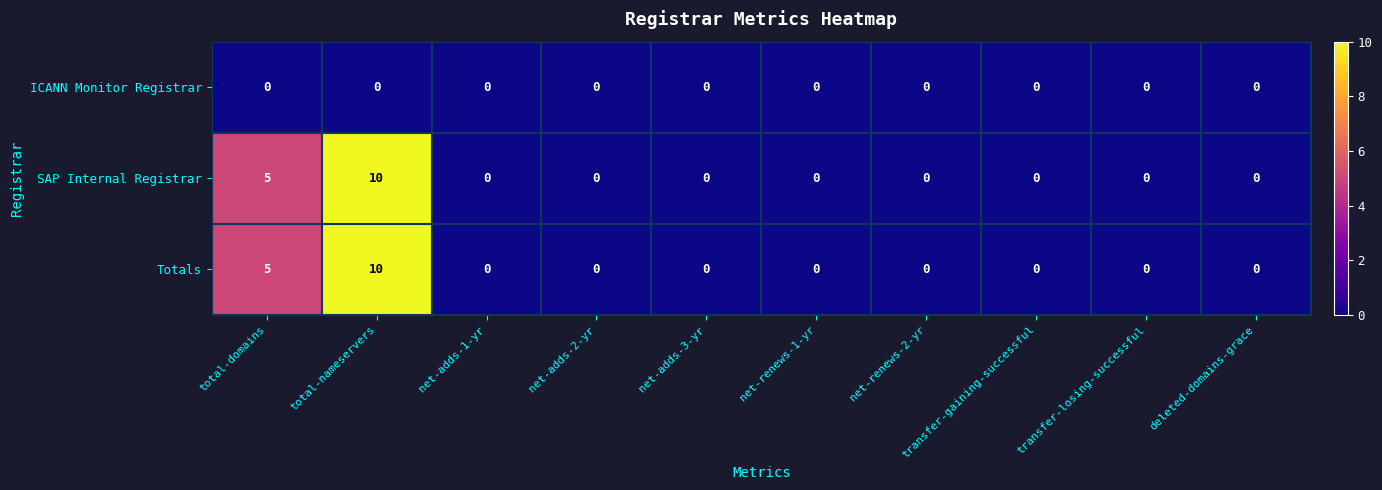

What is the maximum value shown in the chart?

10